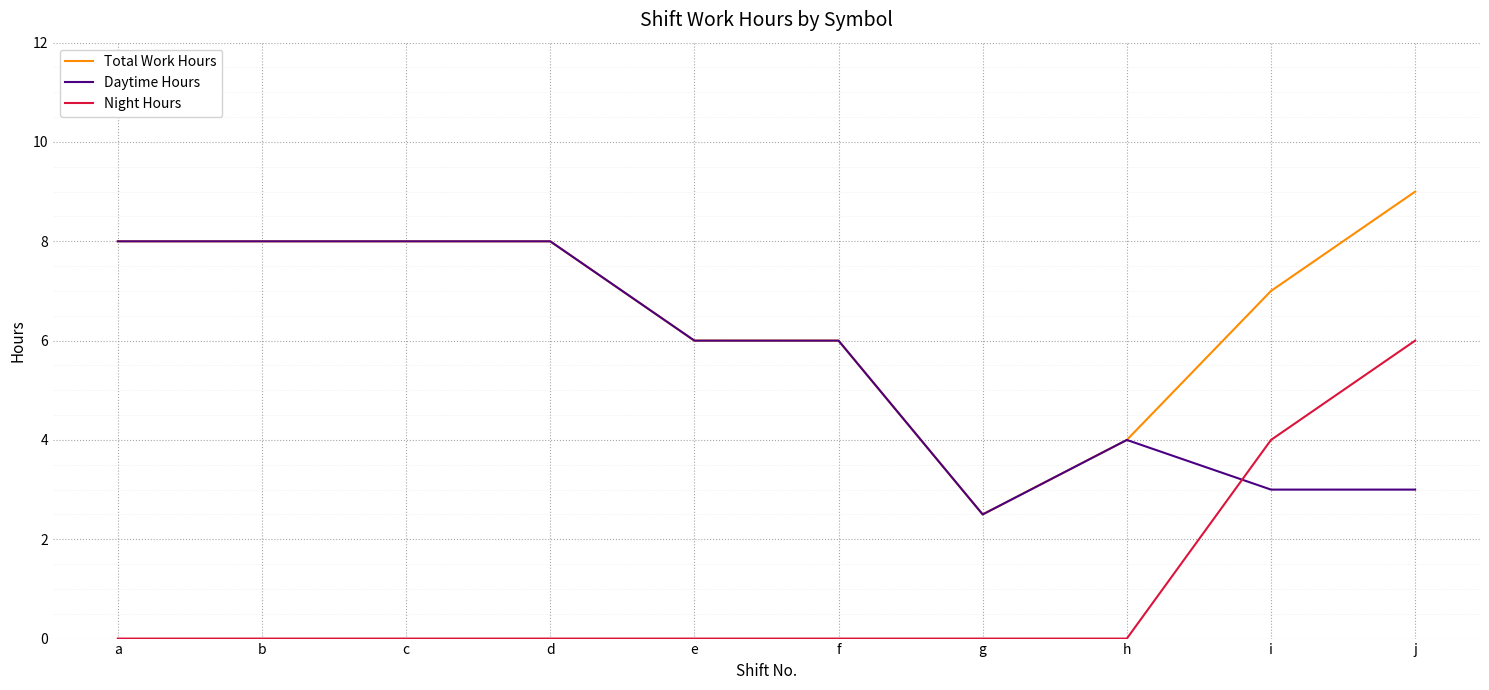

Is it true that Daytime Hours equals 8.0 at c?

True